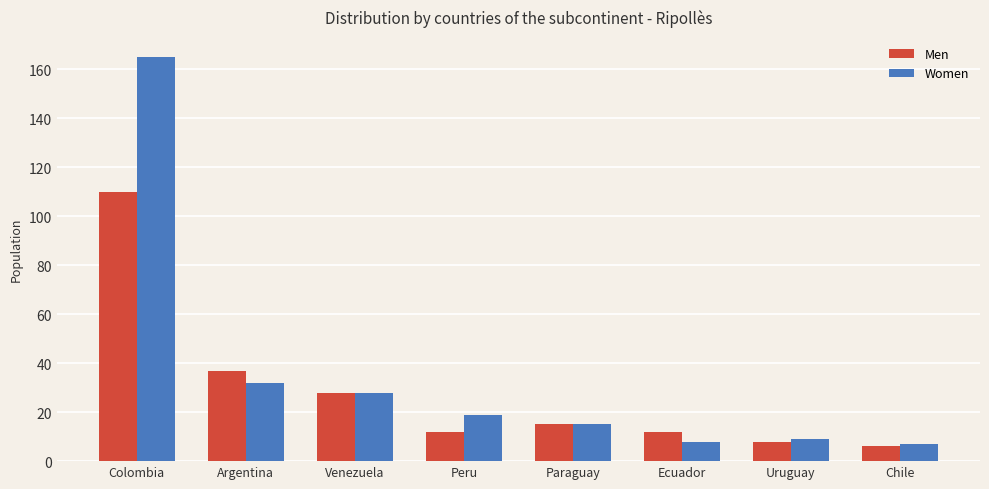

What is the sum of the Women values at Paraguay and Peru?

34